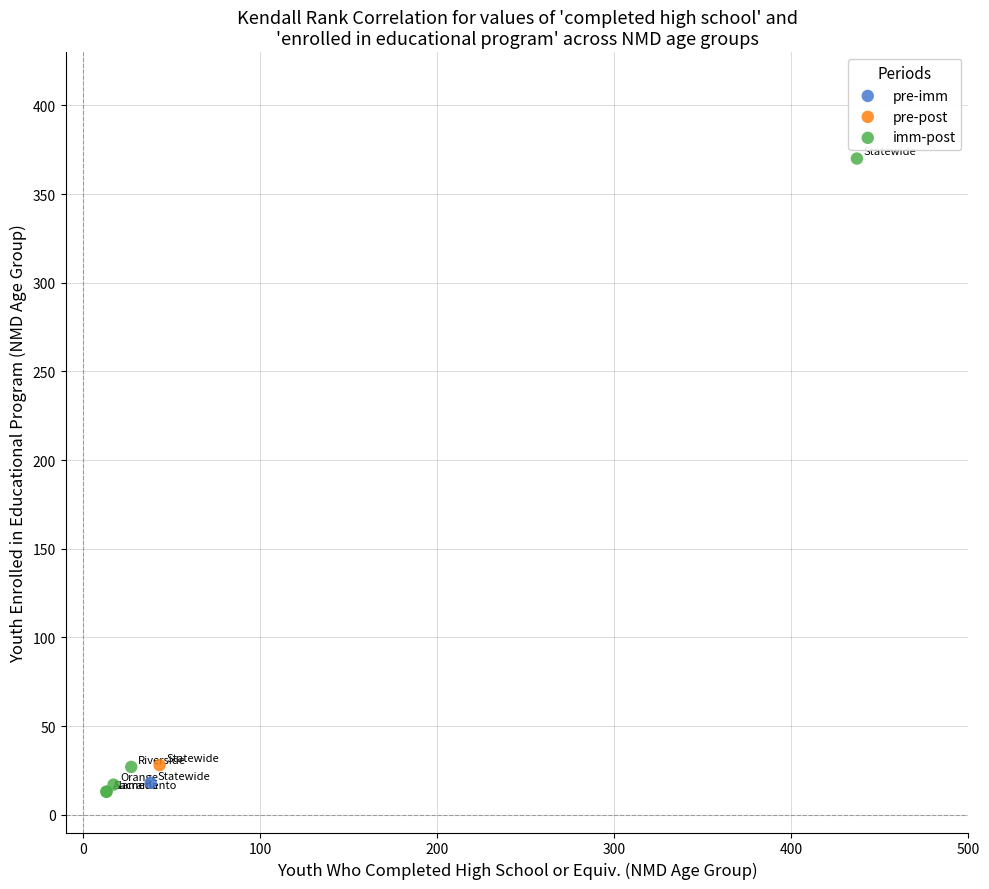

What are all the series names shown in the legend?

pre-imm, pre-post, imm-post